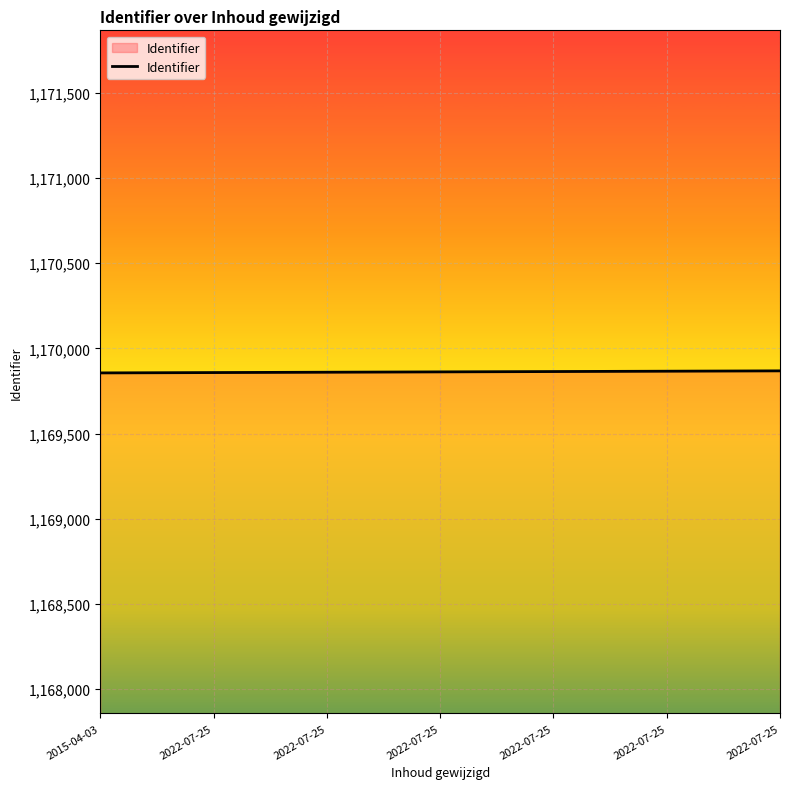

What is the smallest value displayed?

1169856